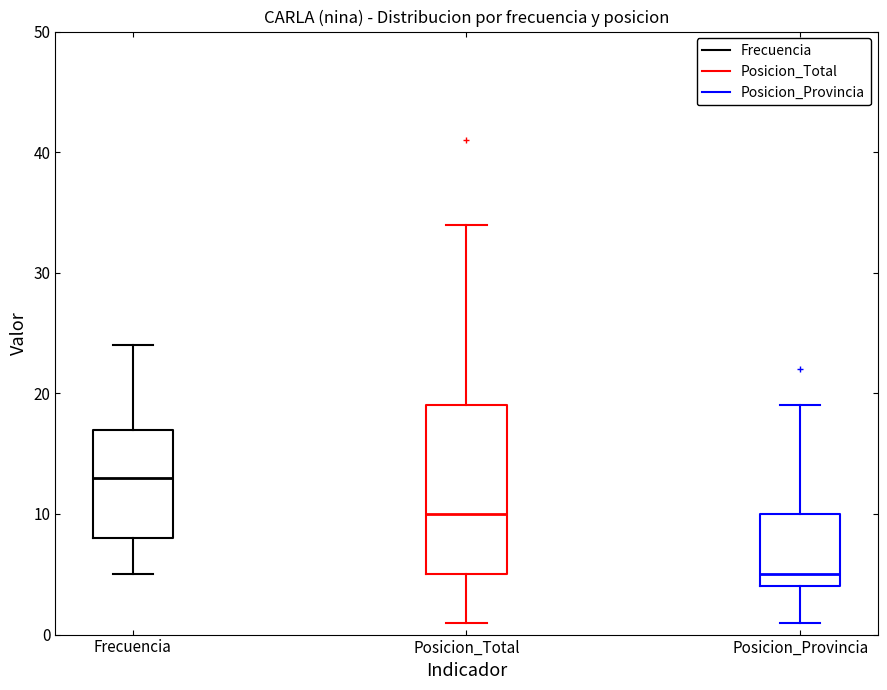

Which box's median line is the lowest?

Posicion_Provincia